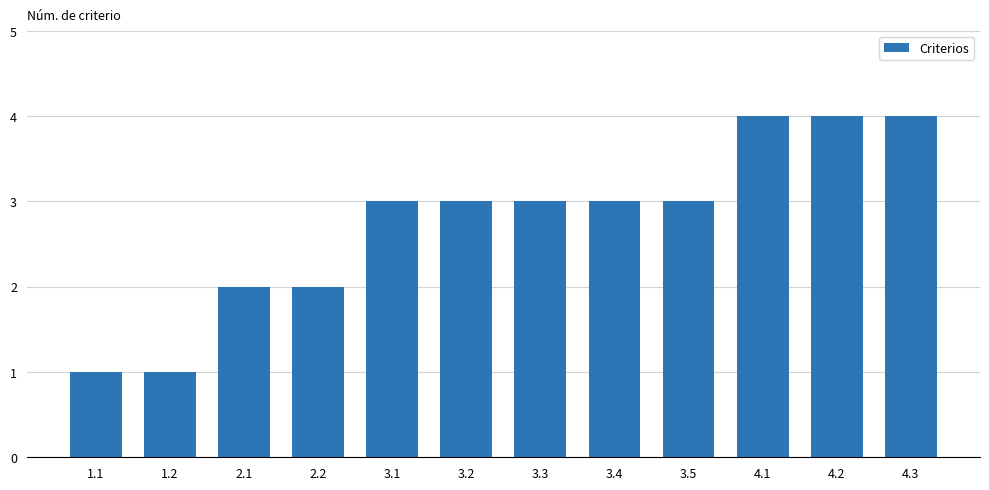

What is the difference between the second highest and minimum values?

3